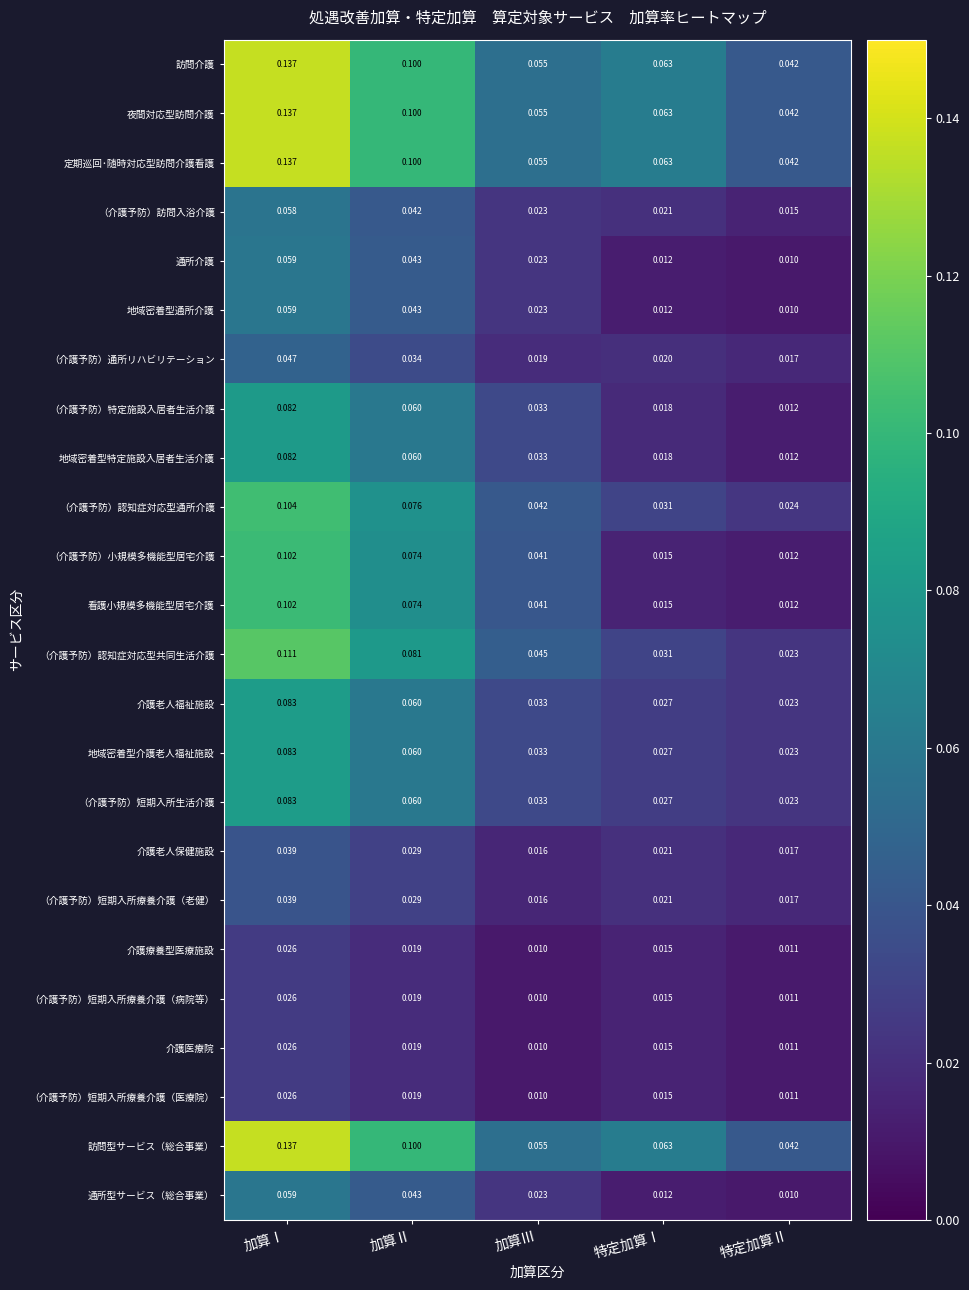

At which category is the sum across all series the highest?

加算Ⅰ